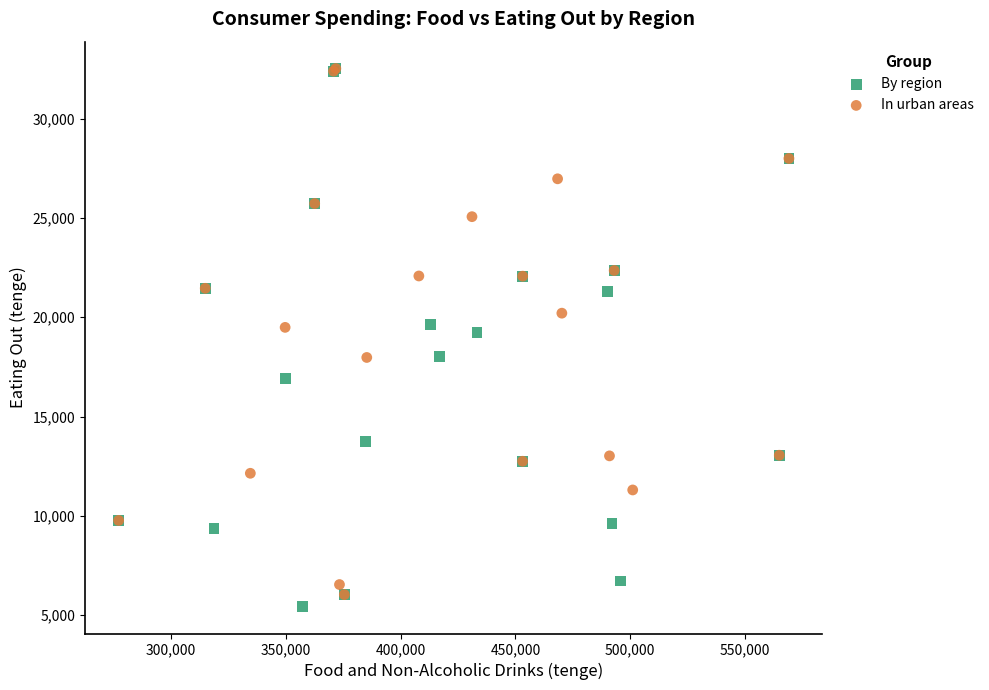

Which series reaches the minimum Y coordinate?

By region